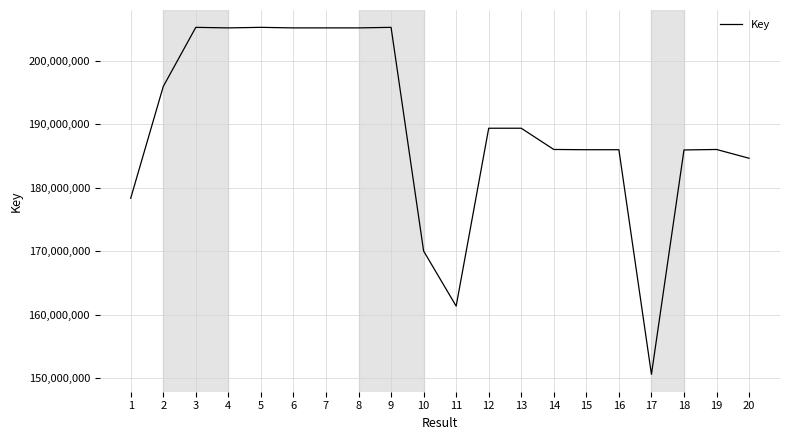

Which has a higher value, 6 or 2?

6